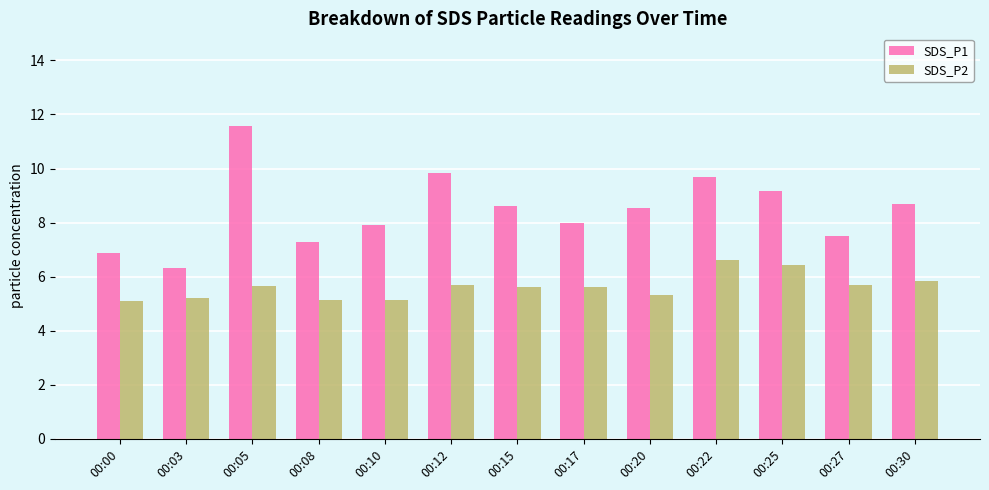

What is the difference between the second highest and minimum values in the SDS_P2 series?

1.3